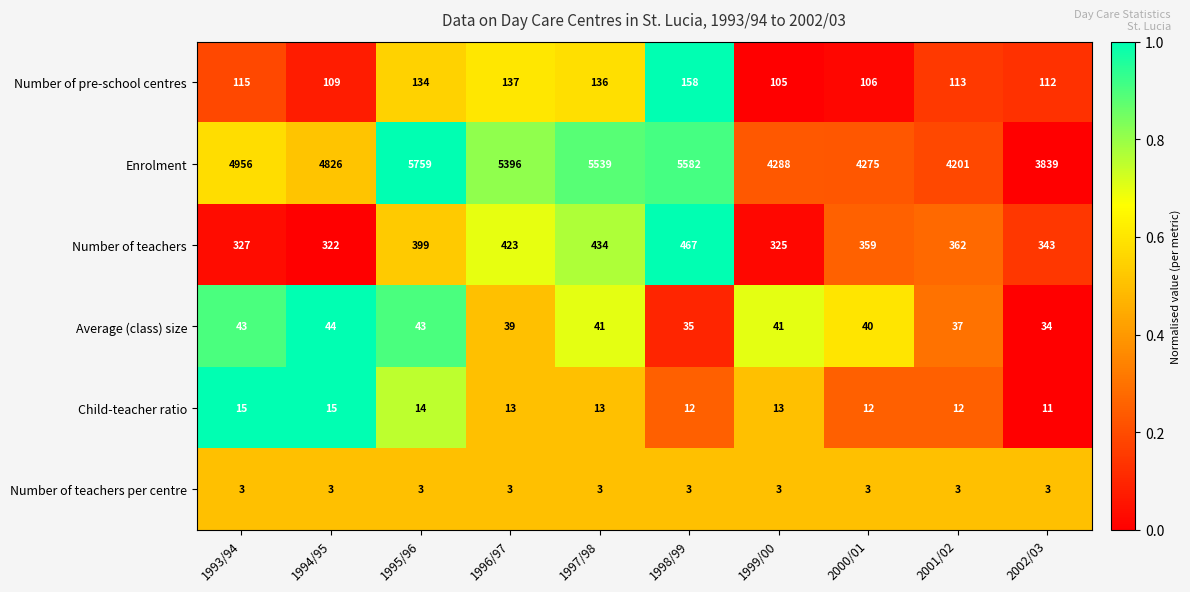

What is the spread (max minus min) of values at 1997/98?

5536